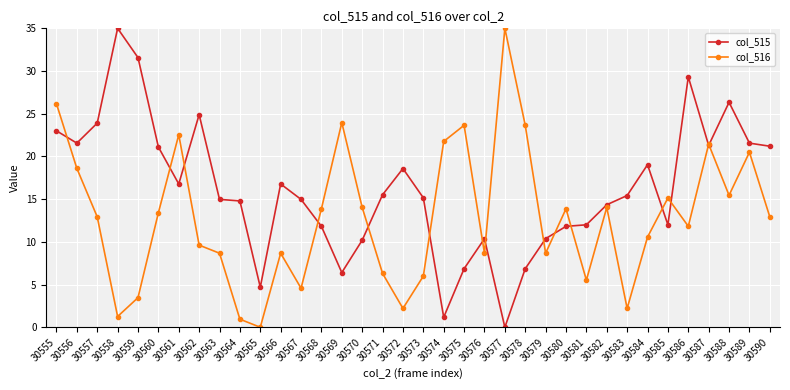

Rank the series by their average value, from highest to lowest.

col_515, col_516